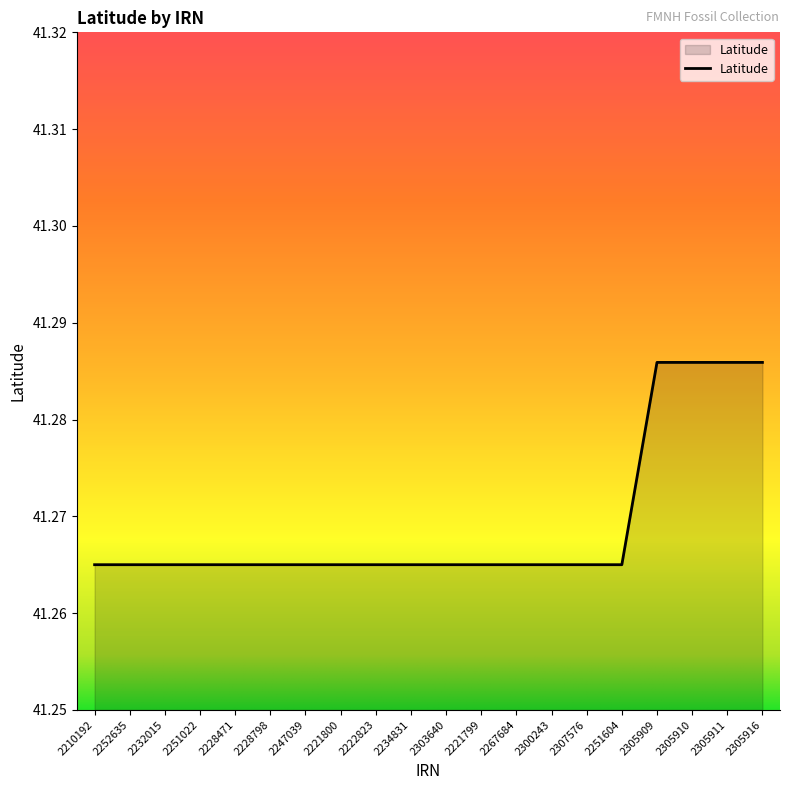

What is the sum of all values?

825.4